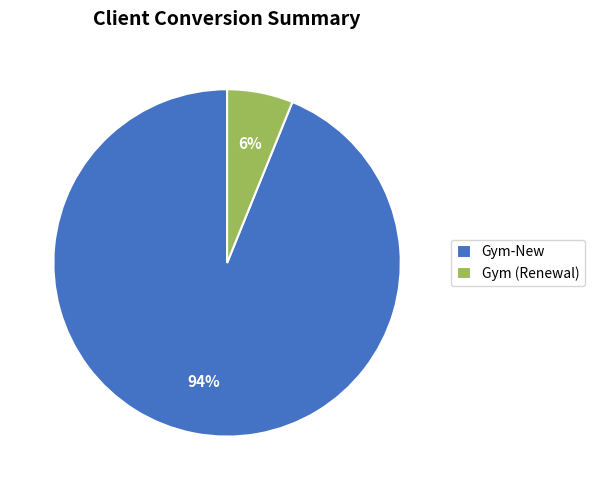

To the nearest percent, what is the combined percentage of Gym (Renewal) and Gym-New?

100%